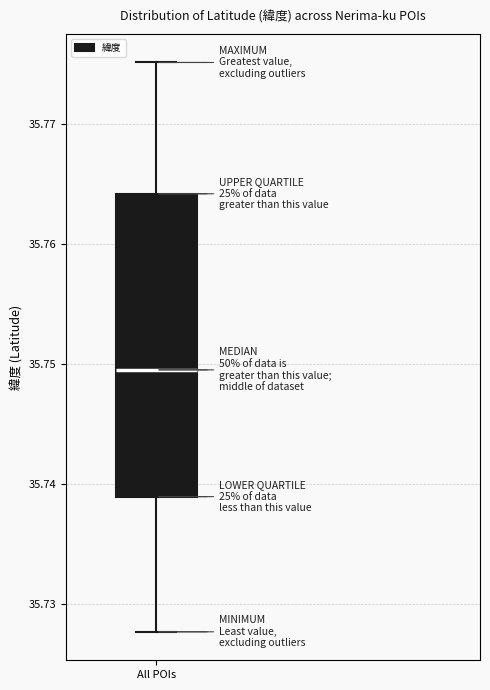

Transcribe this box plot: give where the median line is, the range the box spans, and where the two whiskers end, as read against the y-axis. The values are not printed on the chart, so give them approximately, as read against the axis.

median 35.750, box 35.739 to 35.764, whiskers 35.728 to 35.775